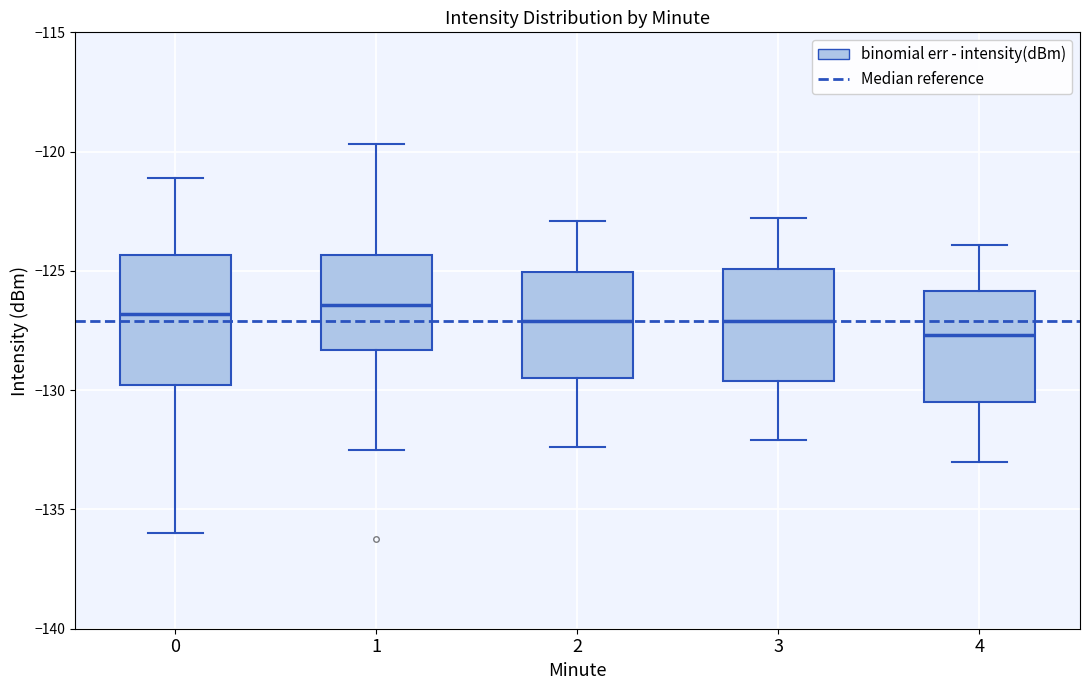

Reading left to right, read every box against the y-axis: the position of its median line, the range the box covers, and the ends of its whiskers. The values are not printed on the chart, so give them approximately, as read against the axis.

0: median -127.0, box -130.0 to -124.5, whiskers -136.0 to -121.0
1: median -126.5, box -128.5 to -124.5, whiskers -132.5 to -119.5
2: median -127.0, box -129.5 to -125.0, whiskers -132.5 to -123.0
3: median -127.0, box -129.5 to -125.0, whiskers -132.0 to -123.0
4: median -127.5, box -130.5 to -126.0, whiskers -133.0 to -124.0